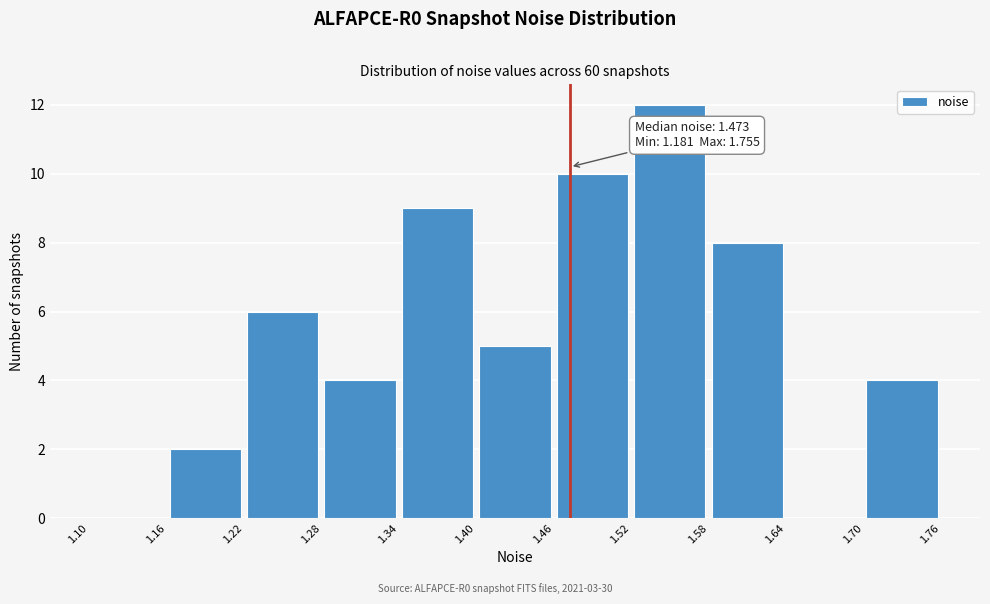

Which range on the x-axis has the tallest bar?

1.52 to 1.58